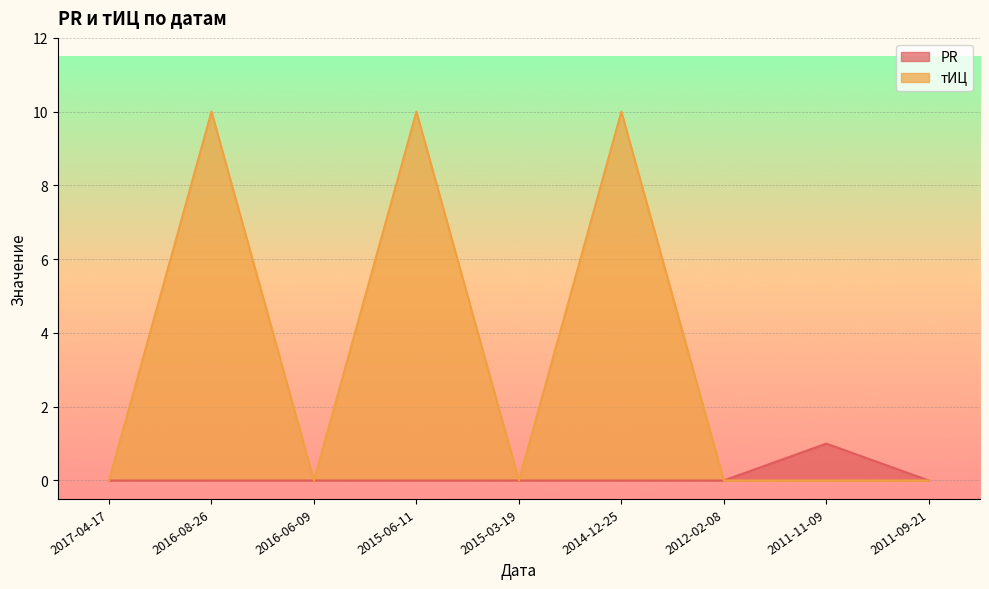

What is the sum of all тИЦ values?

30